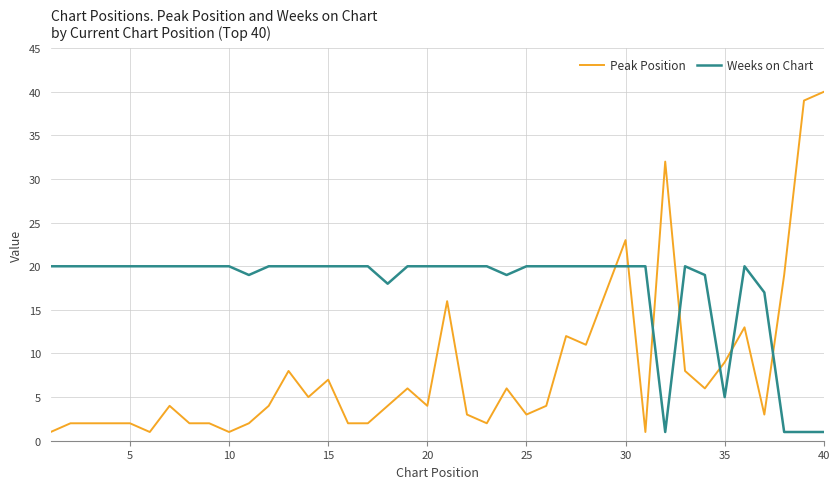

How many lines are shown in the chart?

2